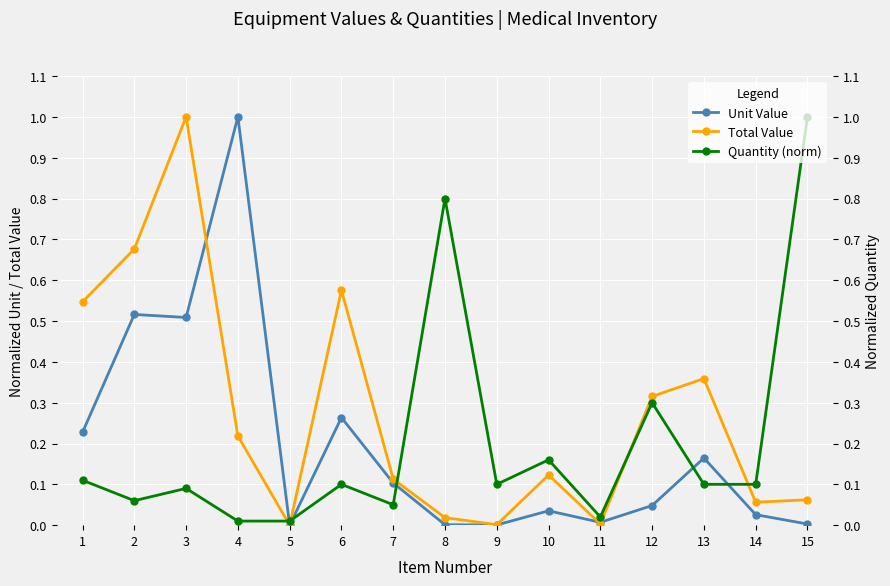

Which category has the lowest value in the Quantity (norm) series?

4